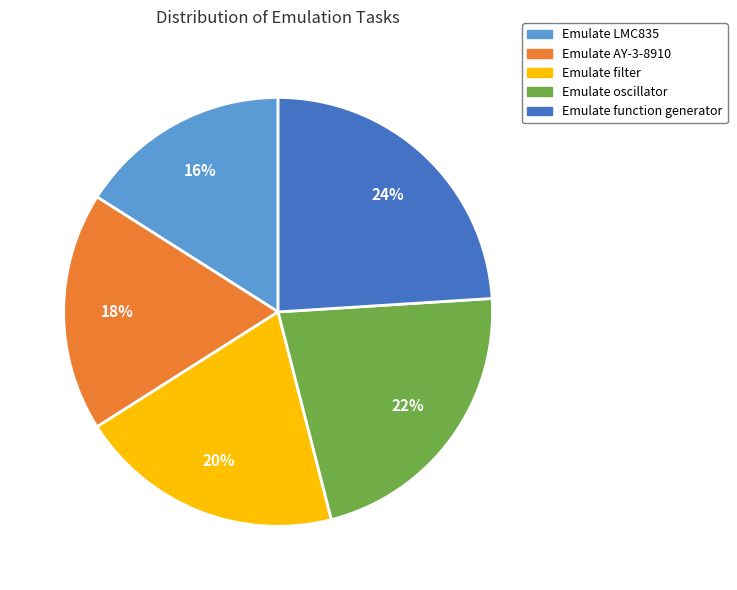

Which has a higher value, Emulate LMC835 or Emulate oscillator?

Emulate oscillator